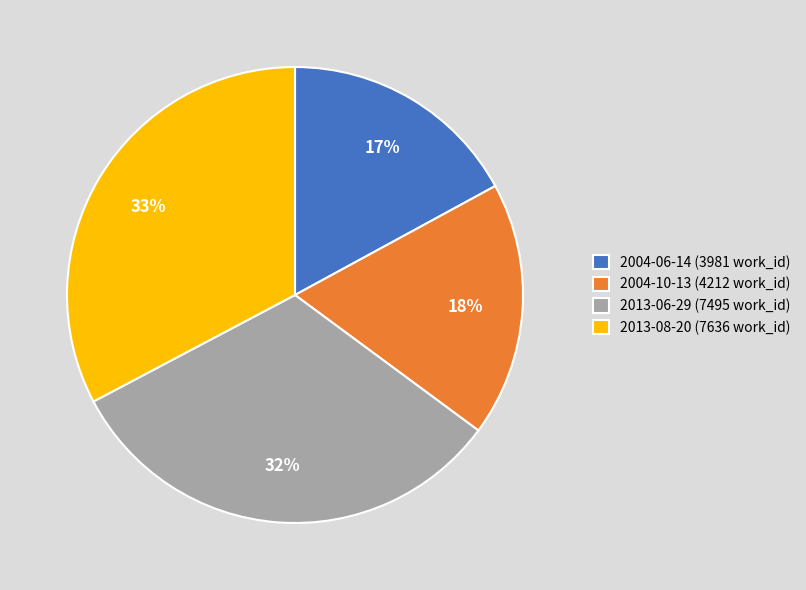

What is the ratio of the value at 2013-06-29 (7495 work_id) to the value at 2013-08-20 (7636 work_id)?

1.0